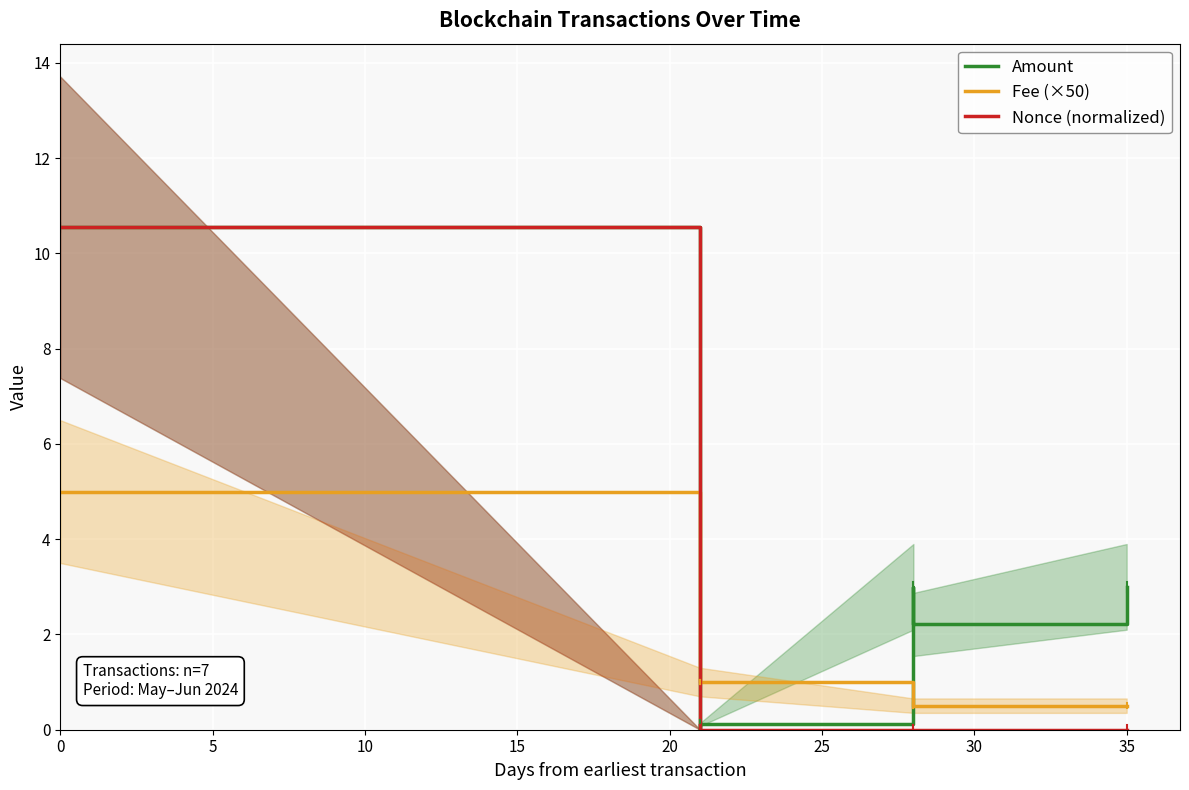

True or false: Nonce (normalized) has a value of 0.0 at 25.

False